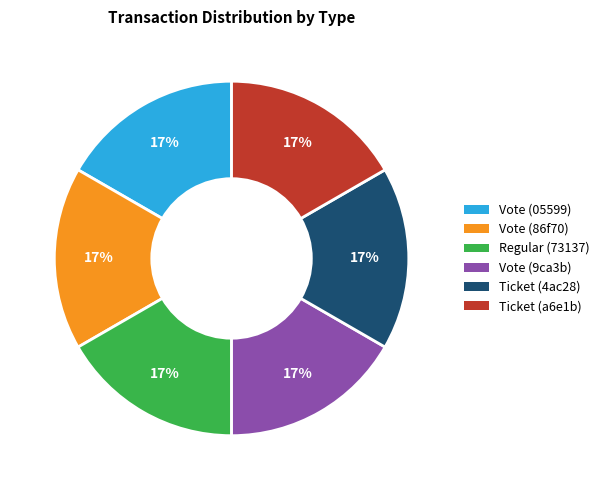

Approximately how many times larger is the value at Vote (86f70) compared to Ticket (4ac28)?

1.0